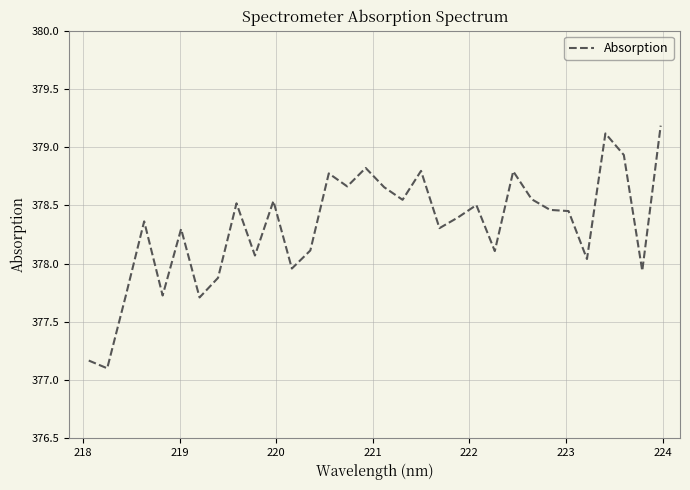

What is the minimum value shown in the chart?

377.1